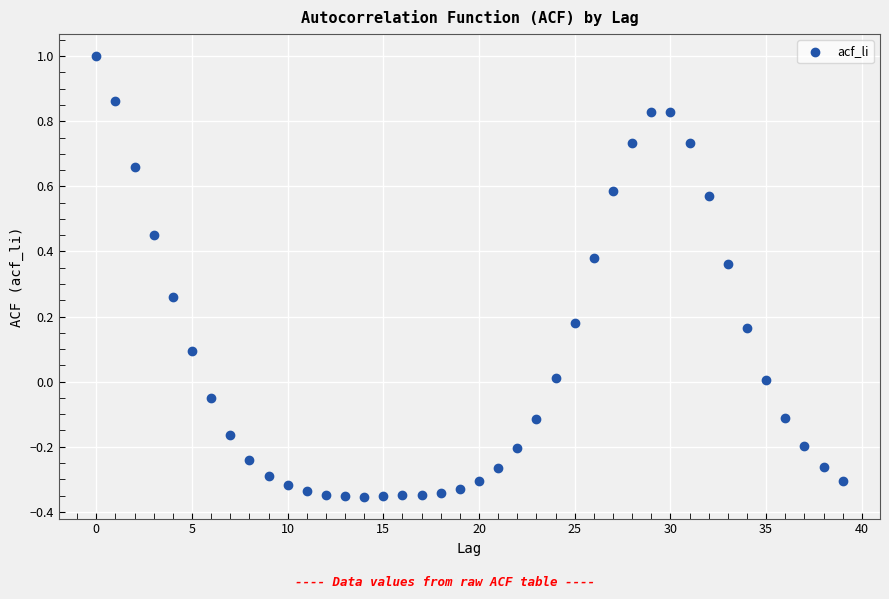

What is the range of Y values (max minus min)?

1.4